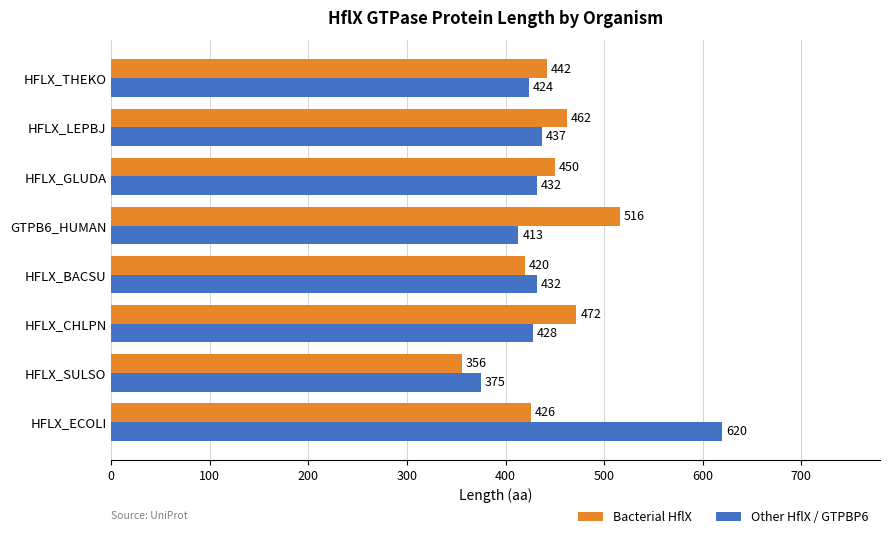

The Other HflX / GTPBP6 series shows 620 at HFLX_ECOLI. True or false?

True